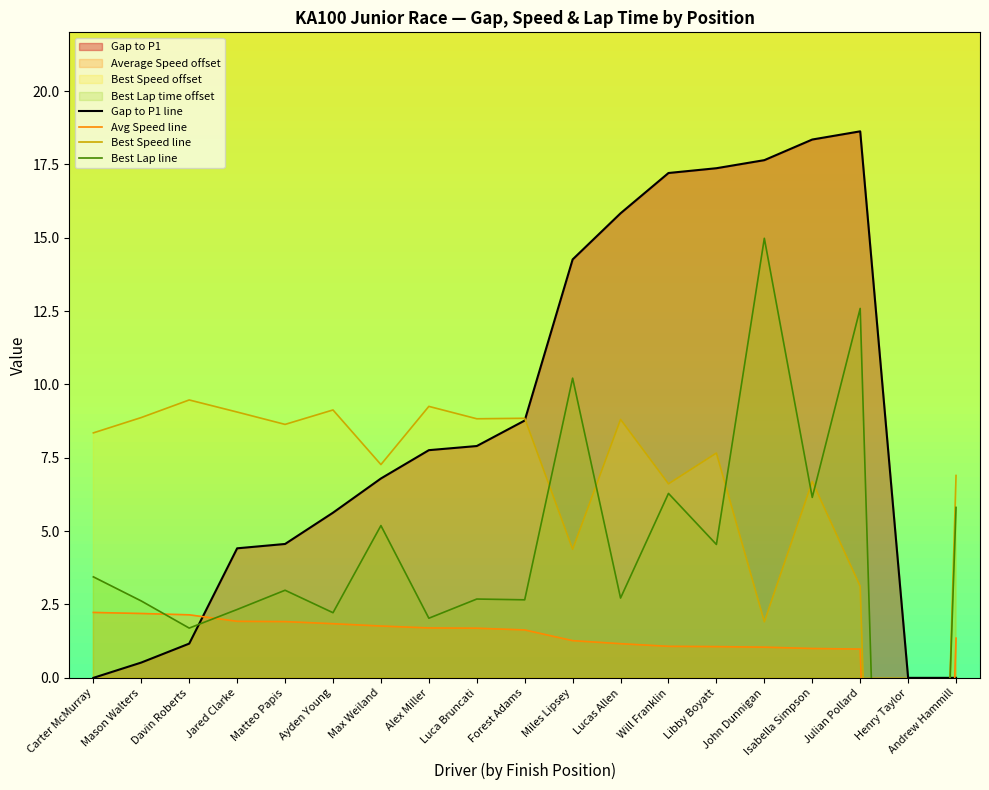

What is the value of the Best Lap line point at the 14th from the left?

4.5